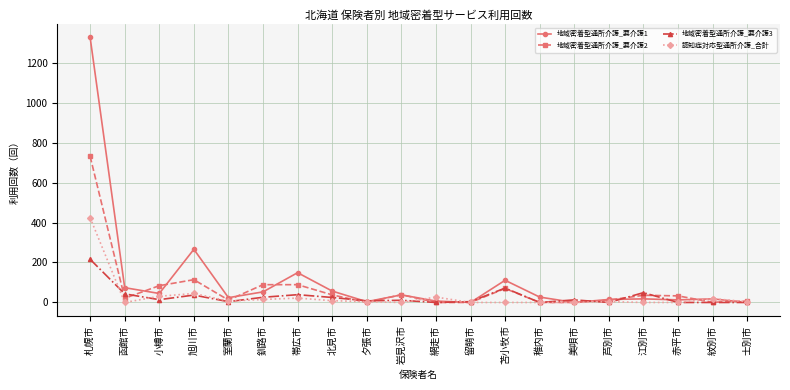

At how many categories does at least one series exceed 1215?

1